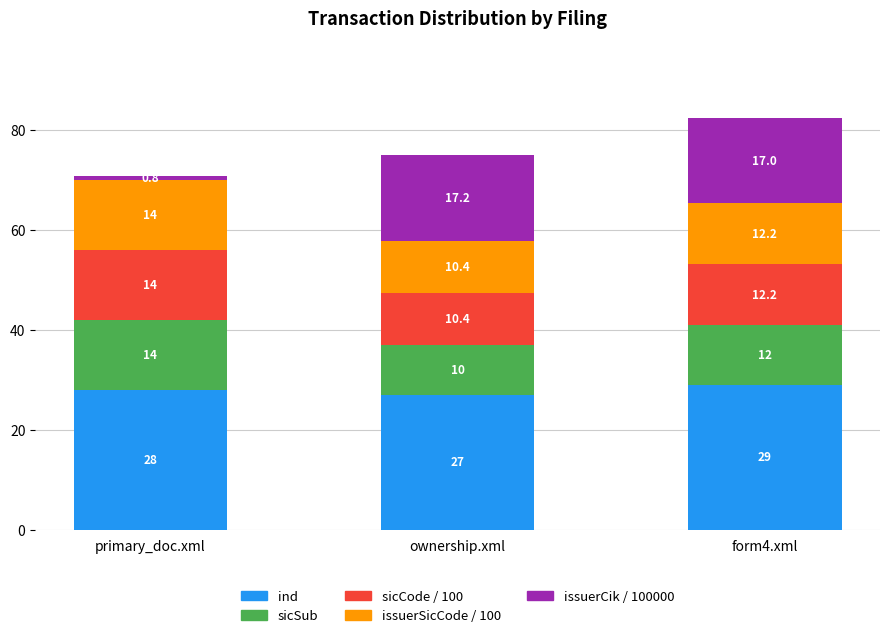

Is it true that ind equals 27.0 at ownership.xml?

True